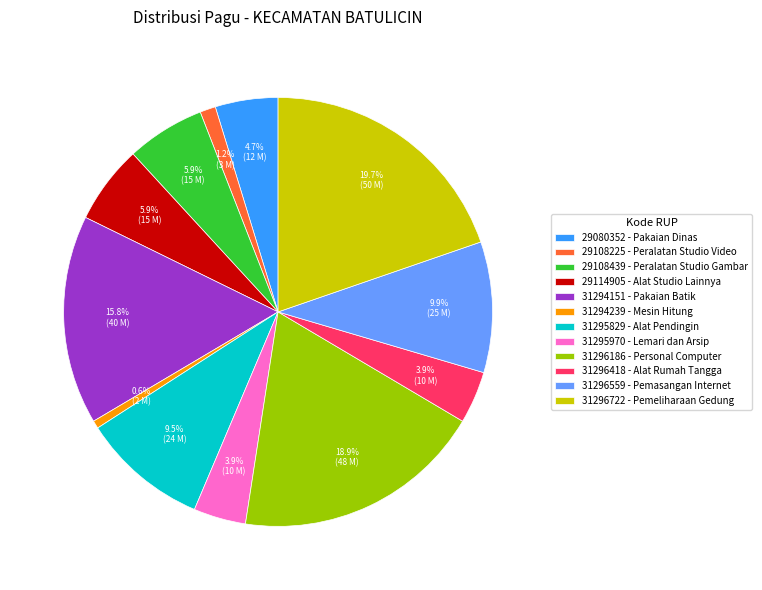

Is there a majority slice in this chart?

No